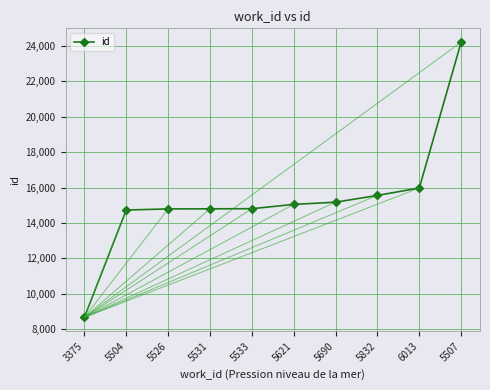

Does the chart display data point markers on the line(s)?

Yes